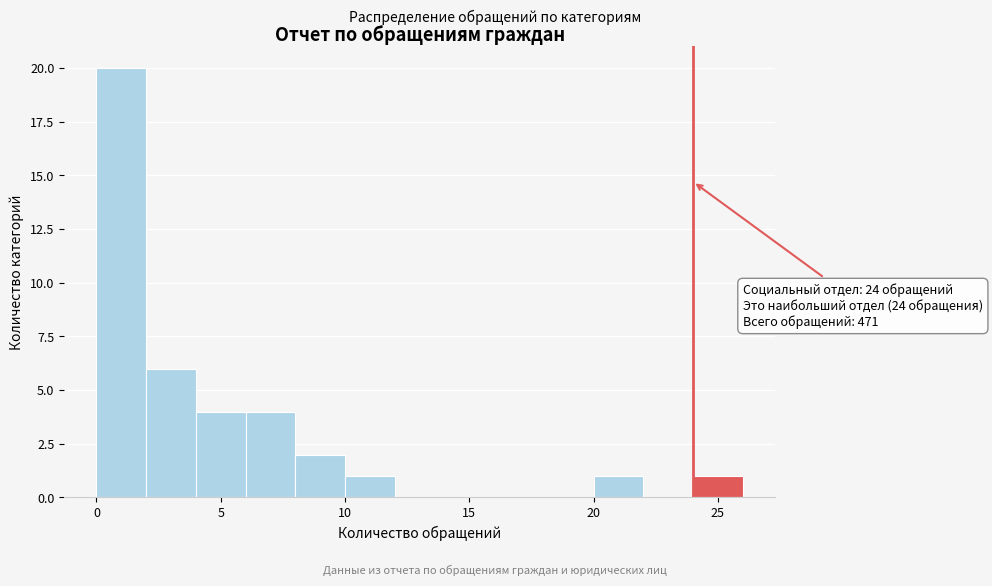

Over which range of the x-axis is the bar tallest?

0 to 2